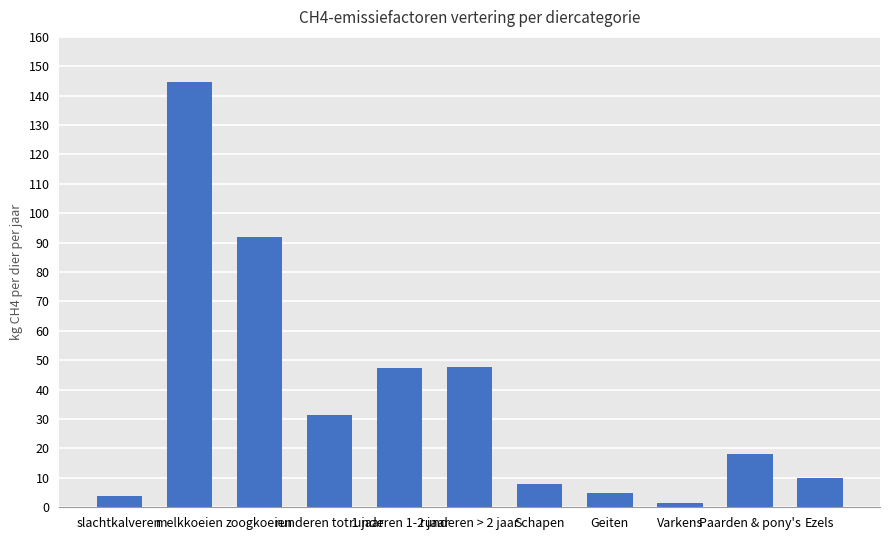

What is the sum of all values?

409.6